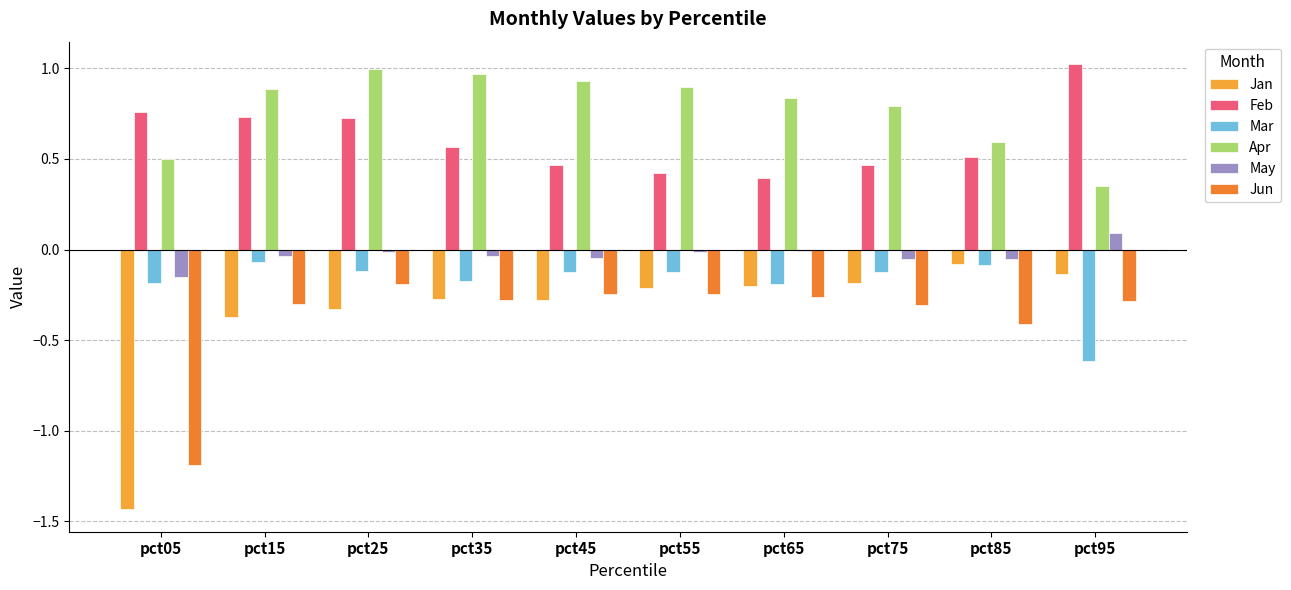

What is the difference between the maximum and second lowest values in the May series?

0.1